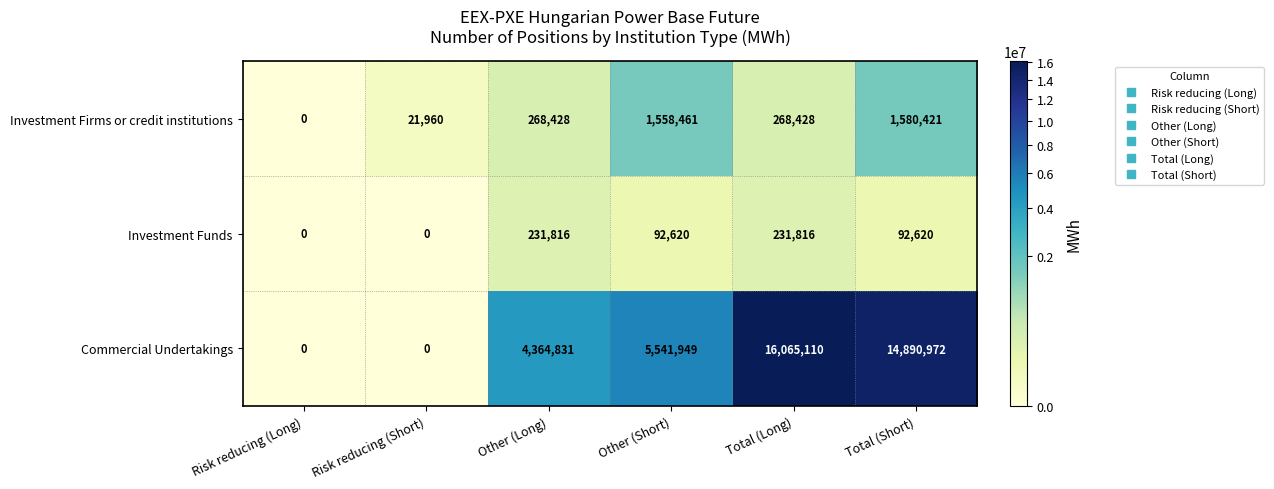

The Investment Firms or credit institutions series shows 2261222 at Other (Short). True or false?

False